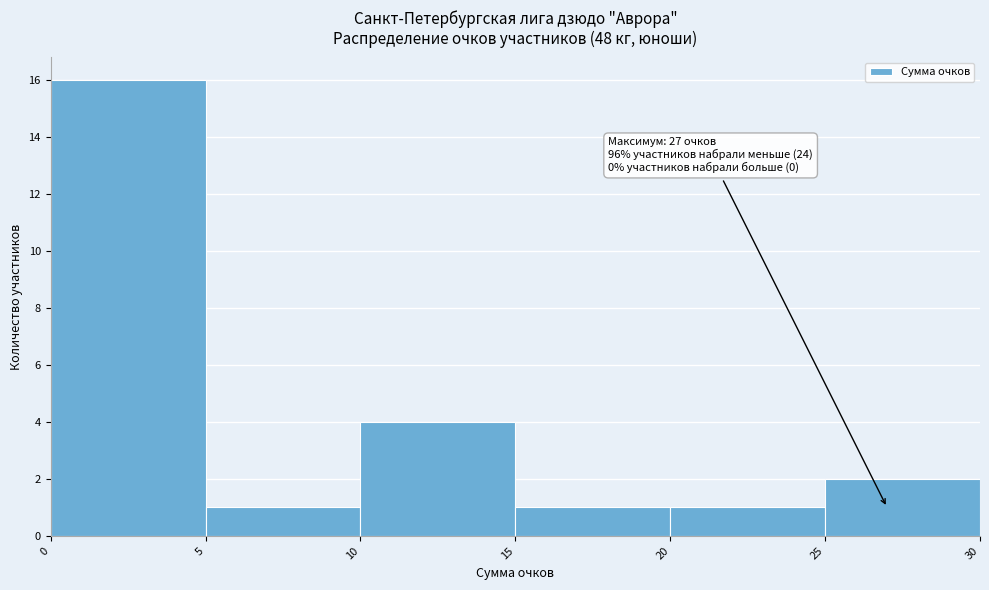

Which range on the x-axis has the tallest bar?

0 to 5